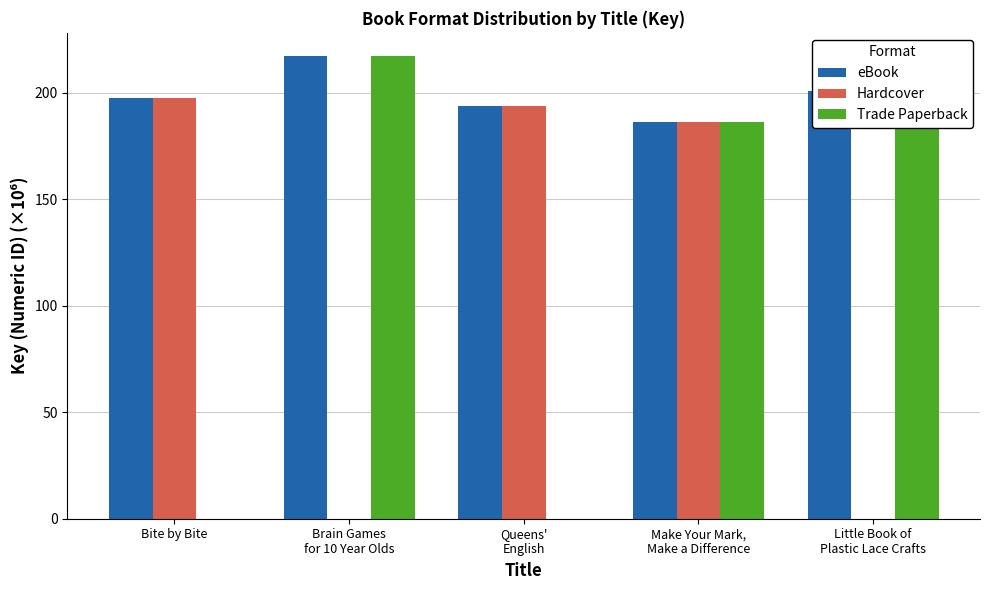

True or false: Hardcover has a value of 186.1 at Make Your Mark,
Make a Difference.

True